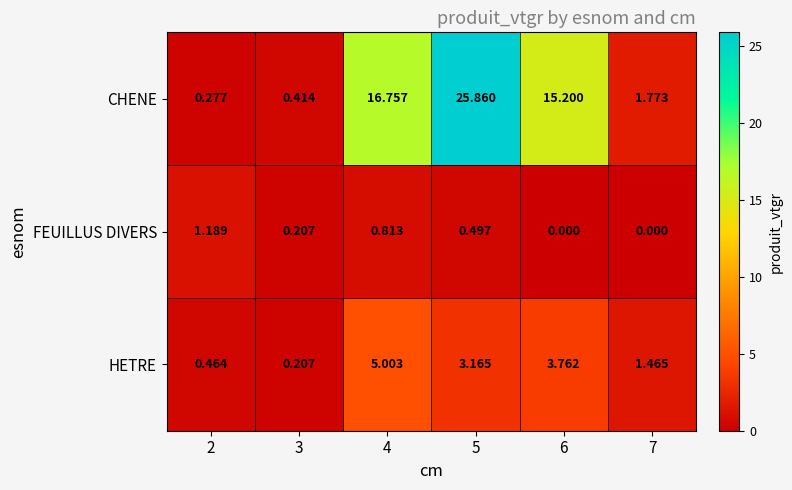

Which series has the widest spread of values?

CHENE